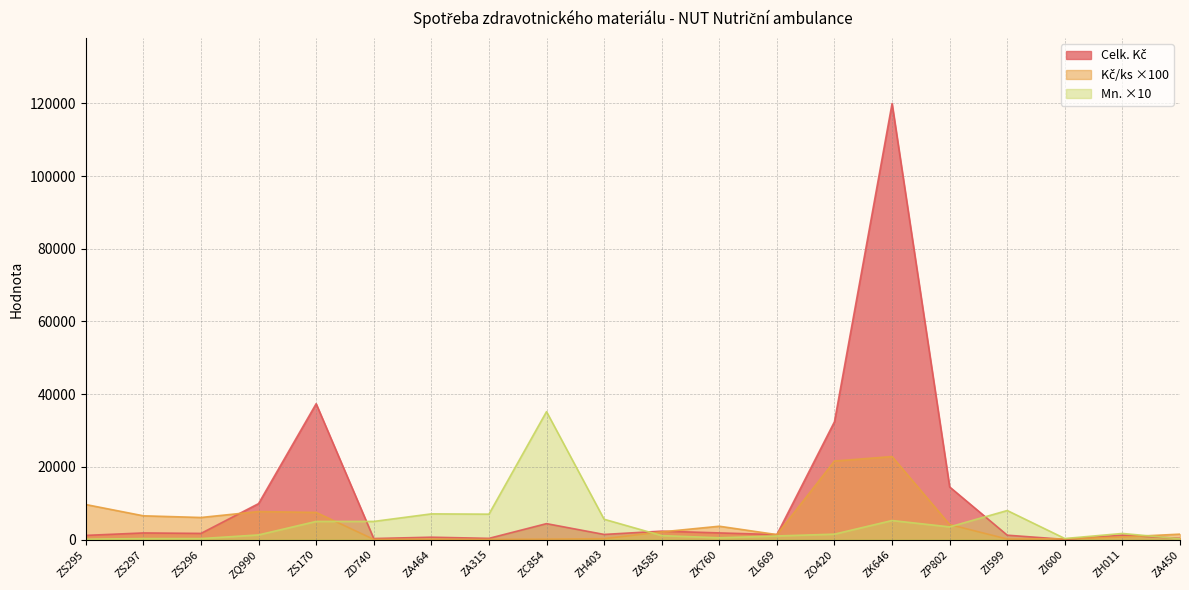

What is the minimum value shown in the chart?

49.0